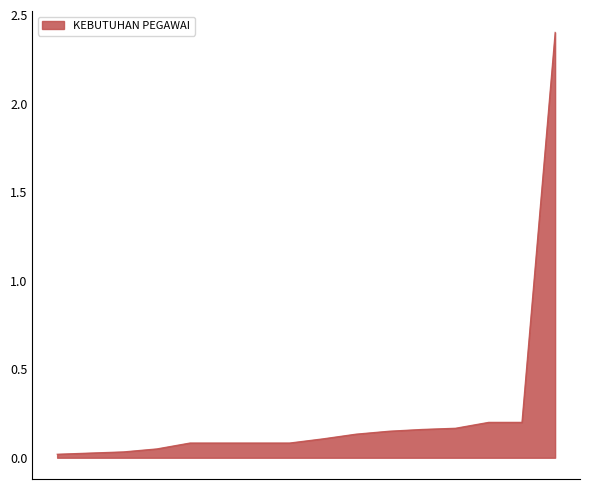

What is the maximum value shown in the chart?

2.4